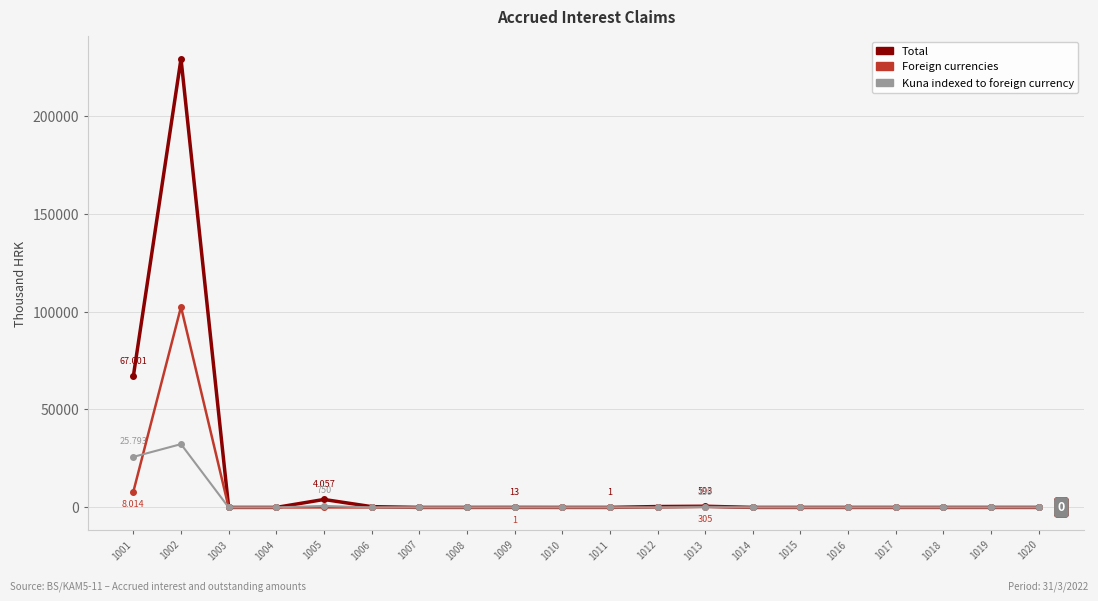

Which series has the largest range (max minus min)?

Total